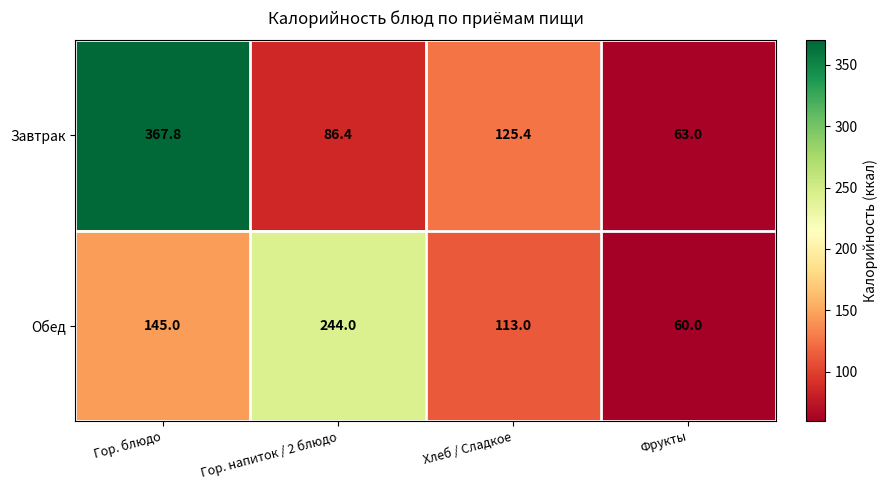

How many Обед values are between 113 and 244?

3